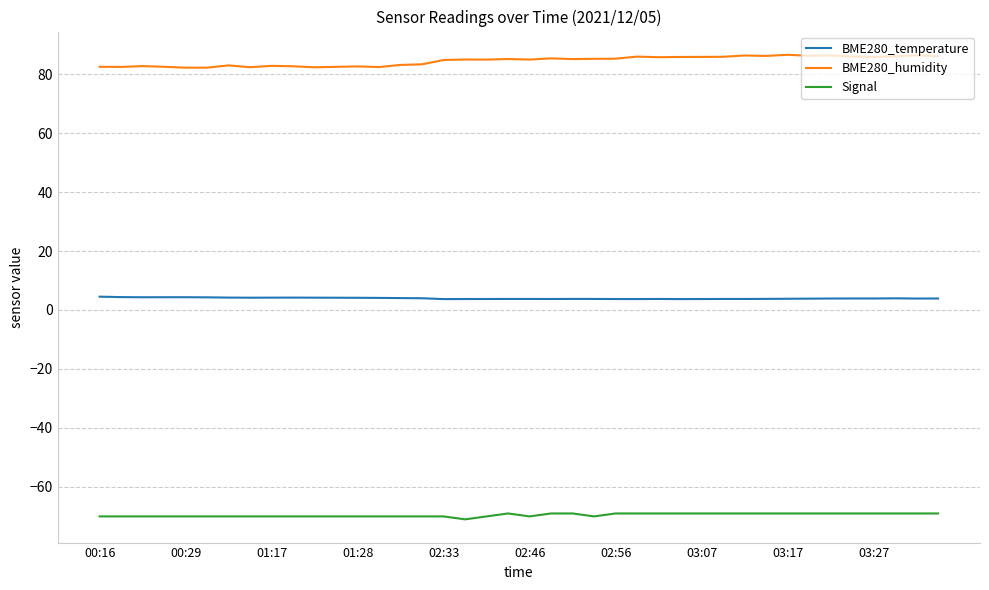

Which series has the largest total across all categories?

BME280_humidity